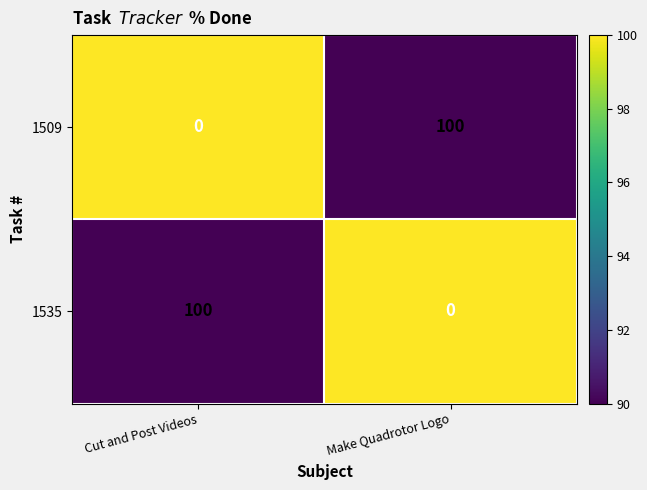

What is the total value across all series at Make Quadrotor Logo?

100